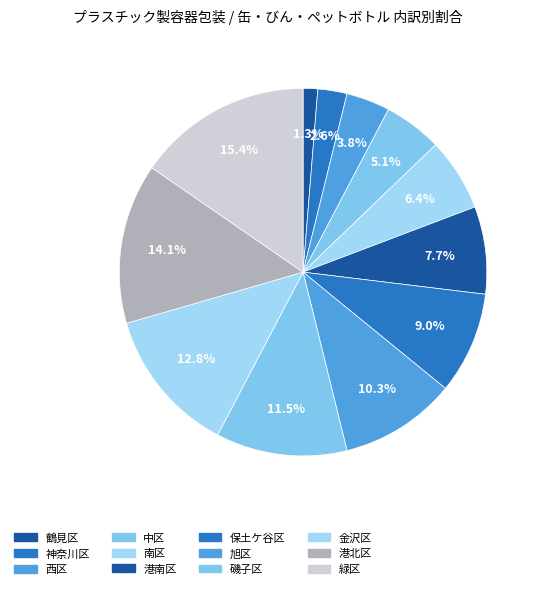

Combined, what portion of the pie is 港南区 and 旭区?

17.9%